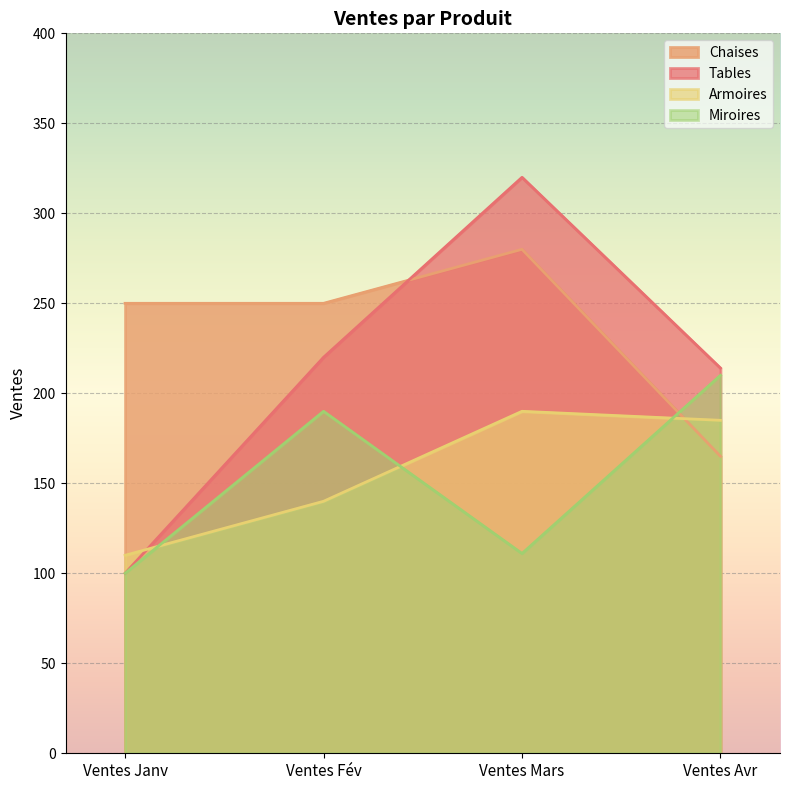

True or false: Chaises has more than 2 points higher than both neighbors.

False